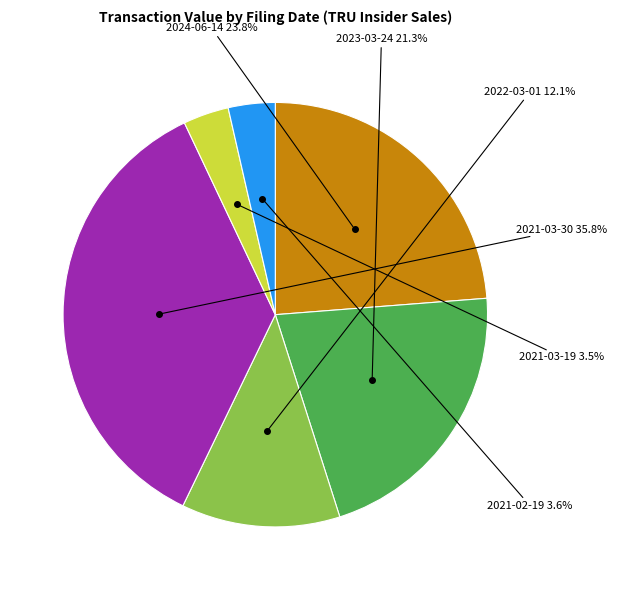

Is there a majority slice in this chart?

No